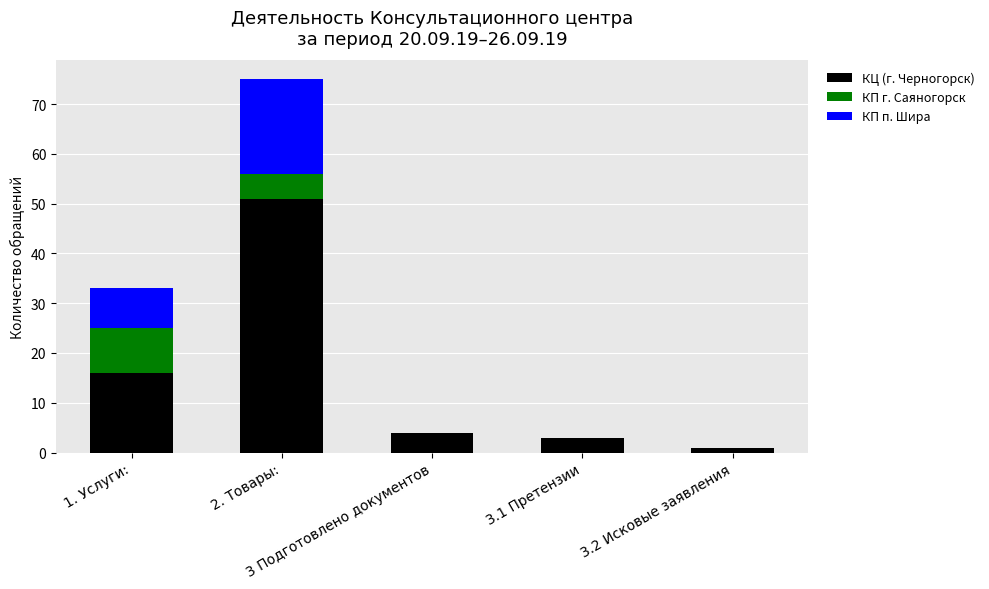

What is the highest value of the КЦ (г. Черногорск) series?

51